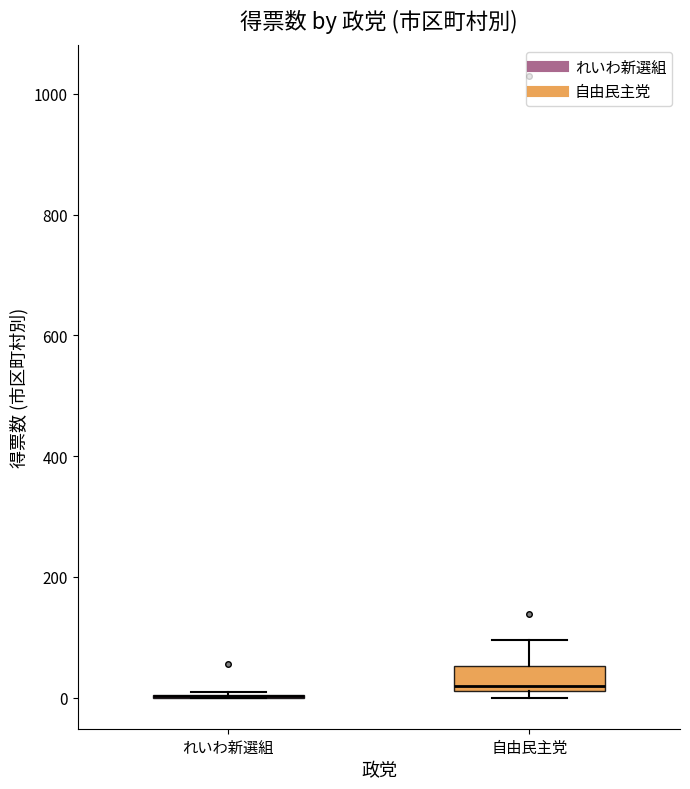

Which box is the tallest, from its lower edge to its upper edge?

自由民主党